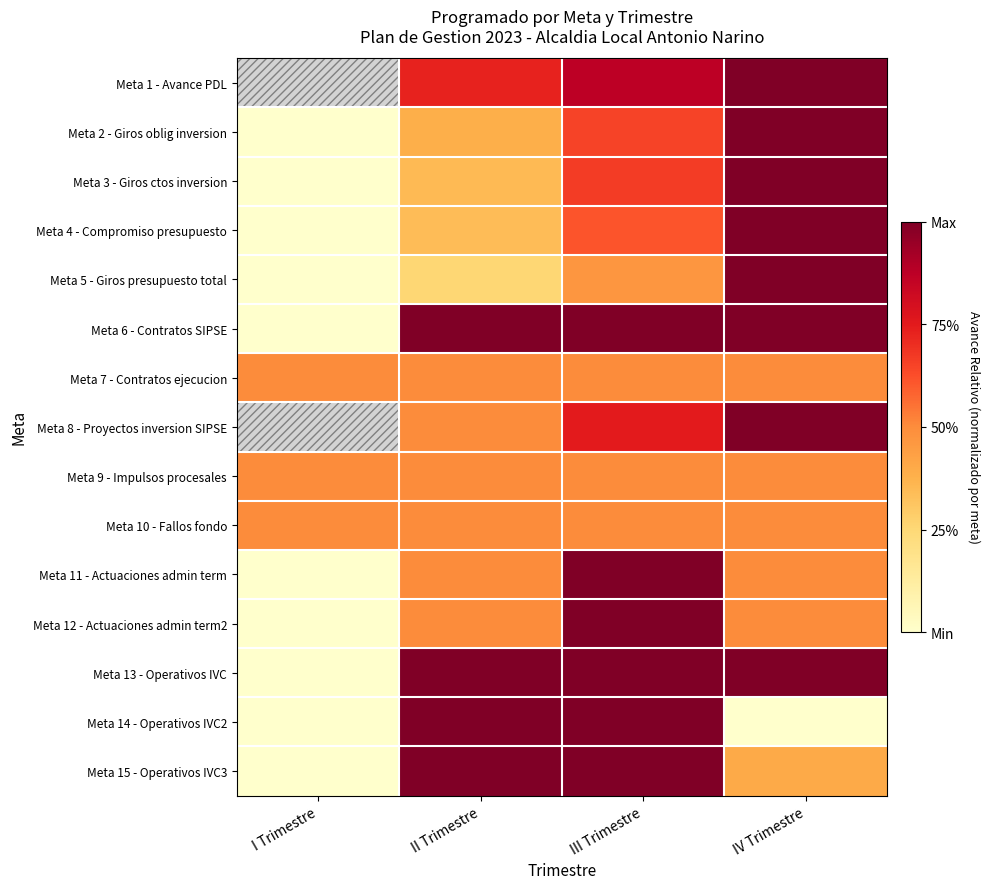

Reading right to left, list all the values displayed in this chart.

Meta 1 - Avance PDL: IV Trimestre=1.0	III Trimestre=0.9	II Trimestre=0.7	I Trimestre=0.0
Meta 2 - Giros oblig inversion: IV Trimestre=1.0	III Trimestre=0.7	II Trimestre=0.4	I Trimestre=0.0
Meta 3 - Giros ctos inversion: IV Trimestre=1.0	III Trimestre=0.7	II Trimestre=0.4	I Trimestre=0.0
Meta 4 - Compromiso presupuesto: IV Trimestre=1.0	III Trimestre=0.6	II Trimestre=0.3	I Trimestre=0.0
Meta 5 - Giros presupuesto total: IV Trimestre=1.0	III Trimestre=0.5	II Trimestre=0.3	I Trimestre=0.0
Meta 6 - Contratos SIPSE: IV Trimestre=1.0	III Trimestre=1.0	II Trimestre=1.0	I Trimestre=0.0
Meta 7 - Contratos ejecucion: IV Trimestre=0.5	III Trimestre=0.5	II Trimestre=0.5	I Trimestre=0.5
Meta 8 - Proyectos inversion SIPSE: IV Trimestre=1.0	III Trimestre=0.7	II Trimestre=0.5	I Trimestre=0.0
Meta 9 - Impulsos procesales: IV Trimestre=0.5	III Trimestre=0.5	II Trimestre=0.5	I Trimestre=0.5
Meta 10 - Fallos fondo: IV Trimestre=0.5	III Trimestre=0.5	II Trimestre=0.5	I Trimestre=0.5
Meta 11 - Actuaciones admin term: IV Trimestre=0.5	III Trimestre=1.0	II Trimestre=0.5	I Trimestre=0.0
Meta 12 - Actuaciones admin term2: IV Trimestre=0.5	III Trimestre=1.0	II Trimestre=0.5	I Trimestre=0.0
Meta 13 - Operativos IVC: IV Trimestre=1.0	III Trimestre=1.0	II Trimestre=1.0	I Trimestre=0.0
Meta 14 - Operativos IVC2: IV Trimestre=0.0	III Trimestre=1.0	II Trimestre=1.0	I Trimestre=0.0
Meta 15 - Operativos IVC3: IV Trimestre=0.4	III Trimestre=1.0	II Trimestre=1.0	I Trimestre=0.0